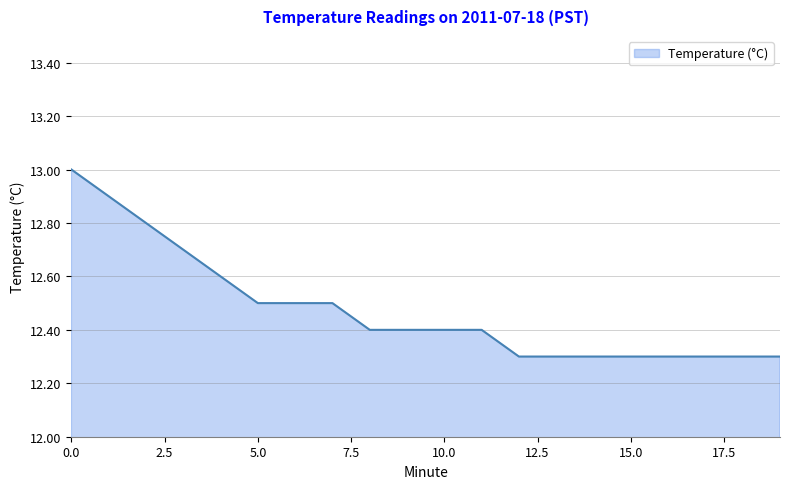

What is the greatest value displayed?

13.0